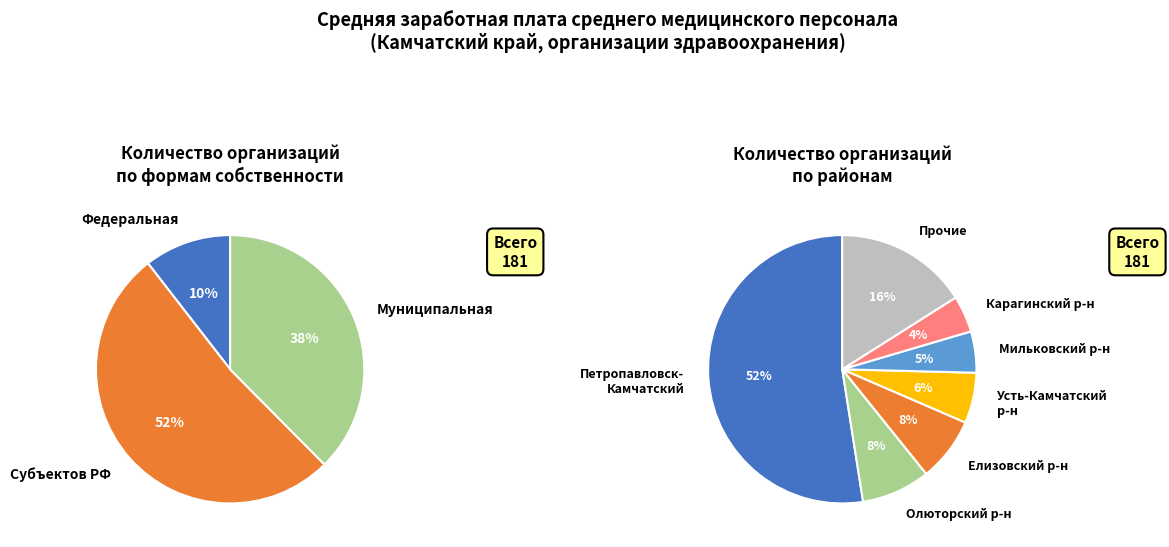

Count the number of slices in the pie.

3